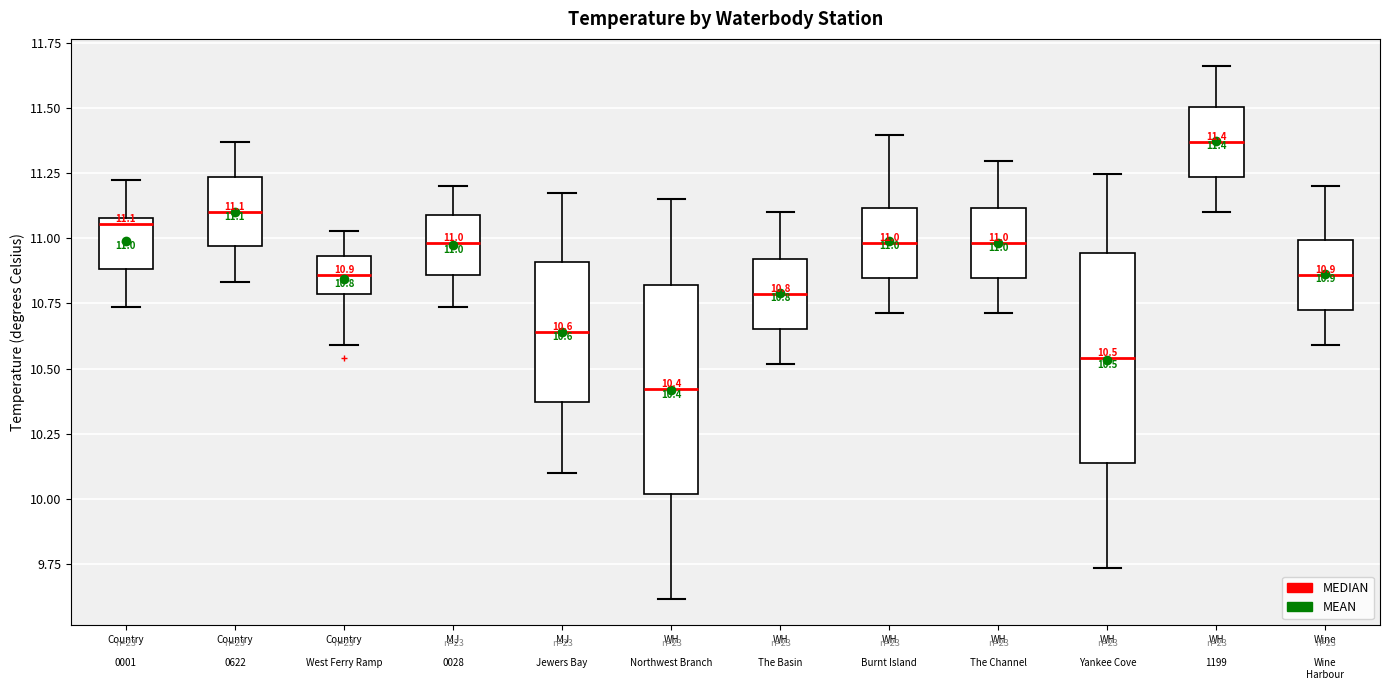

Which box's median line is the lowest?

WH Northwest Branch